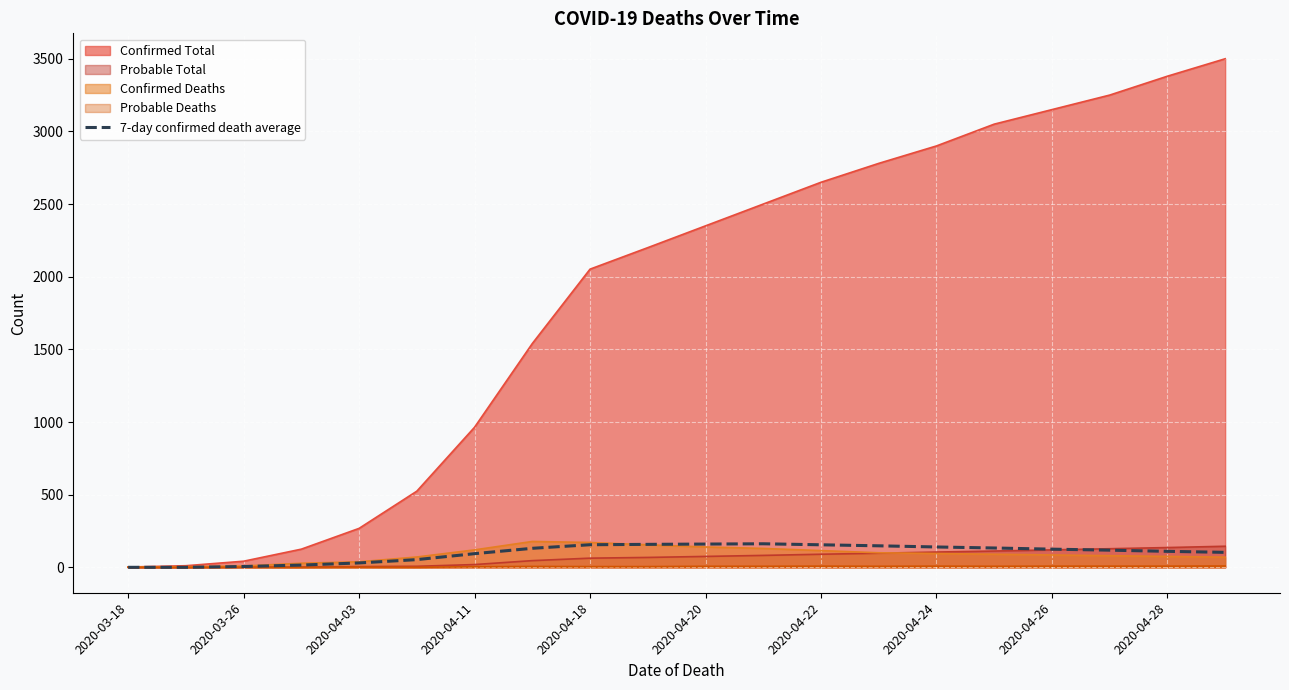

The chart shows a value of 62.2 at 2020-03-26. True or false?

False